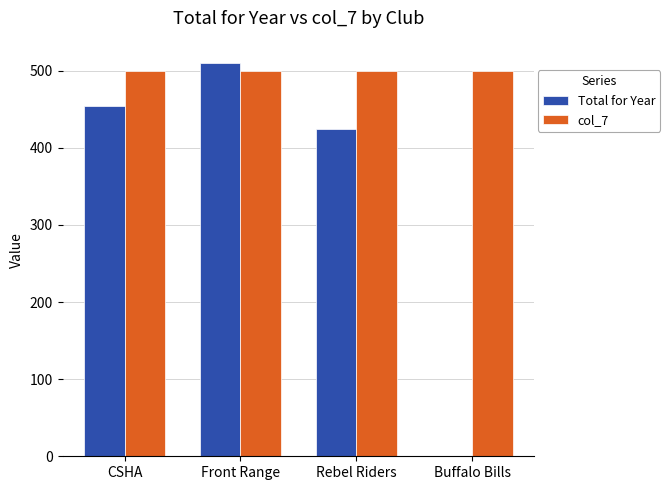

What is the spread (max minus min) of values at Buffalo Bills?

500